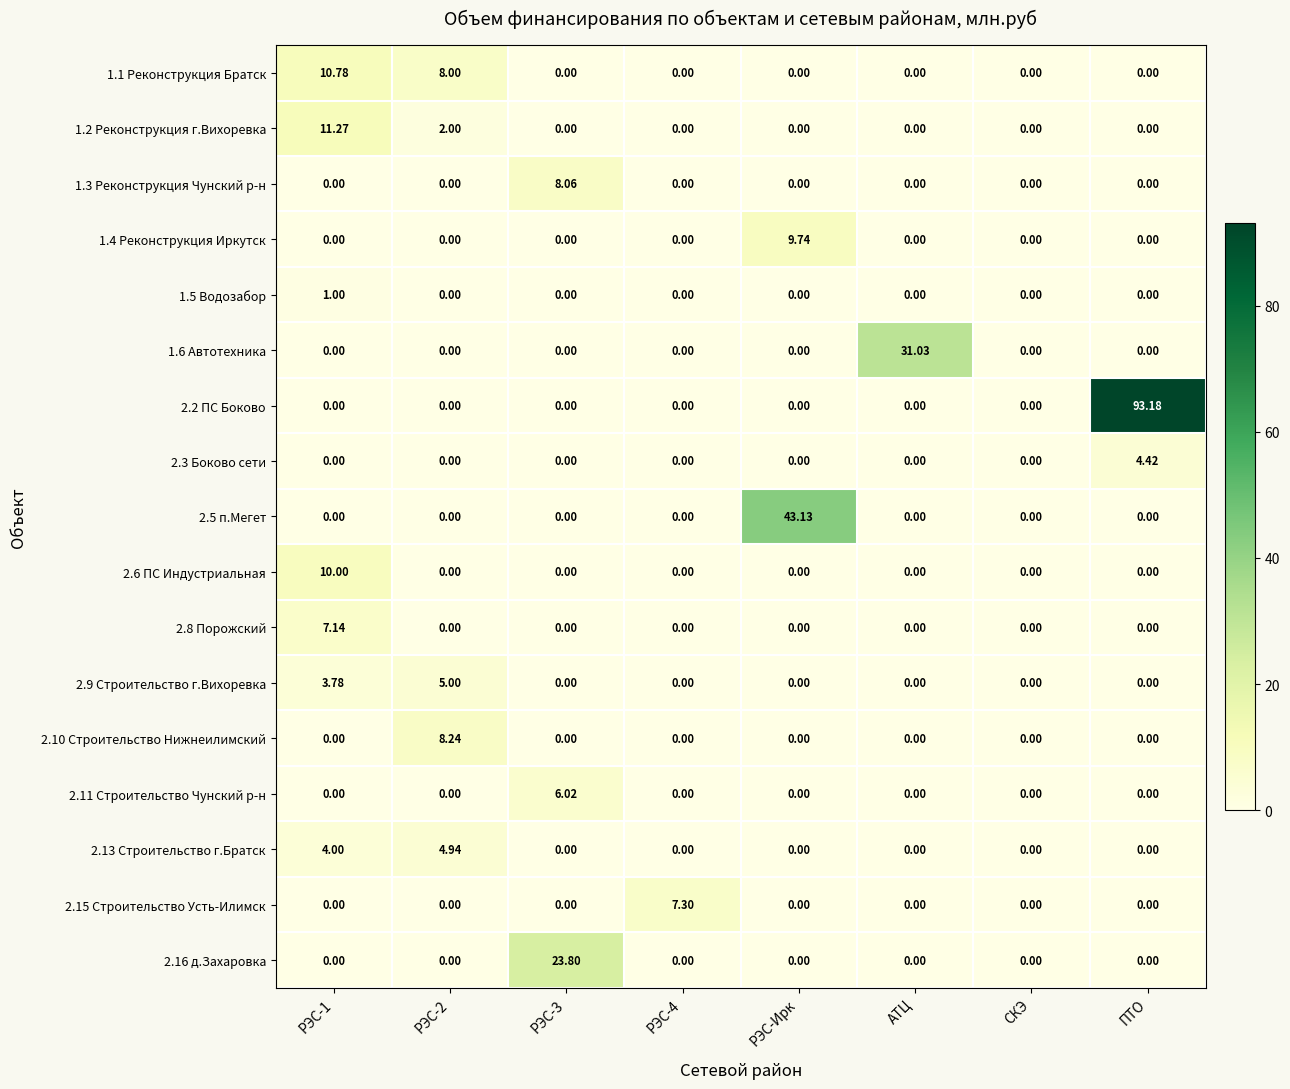

How many data points in 2.11 Строительство Чунский р-н are above 0?

1